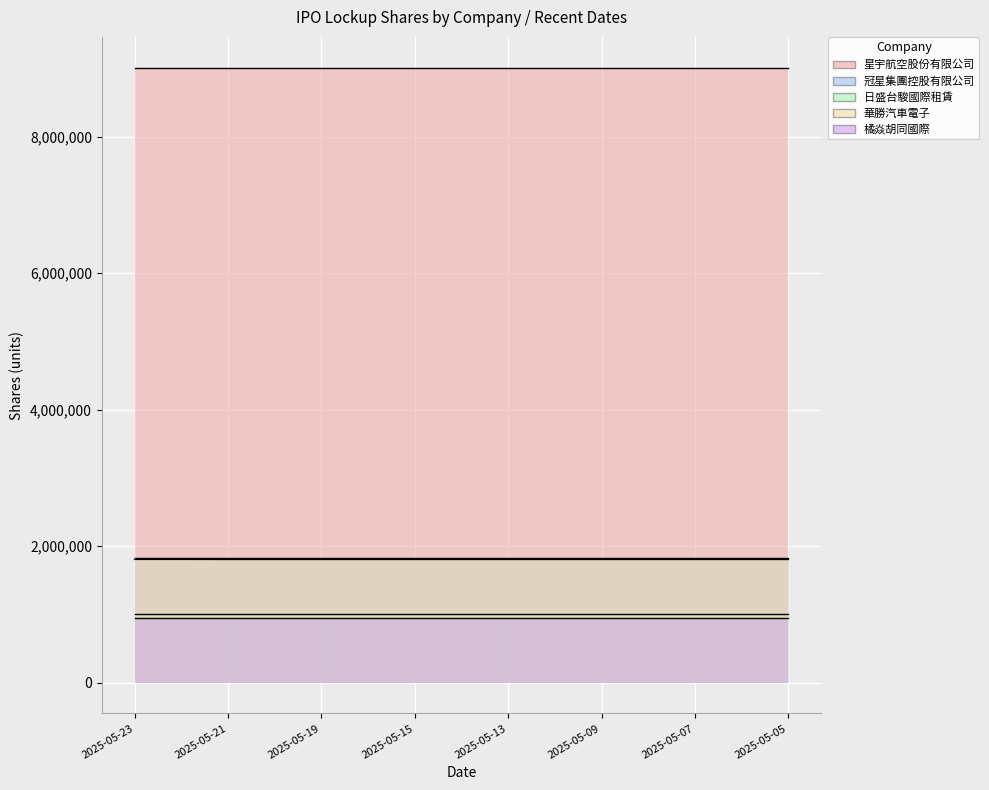

What is the difference between the maximum and minimum values in the 冠星集團控股有限公司 series?

1000